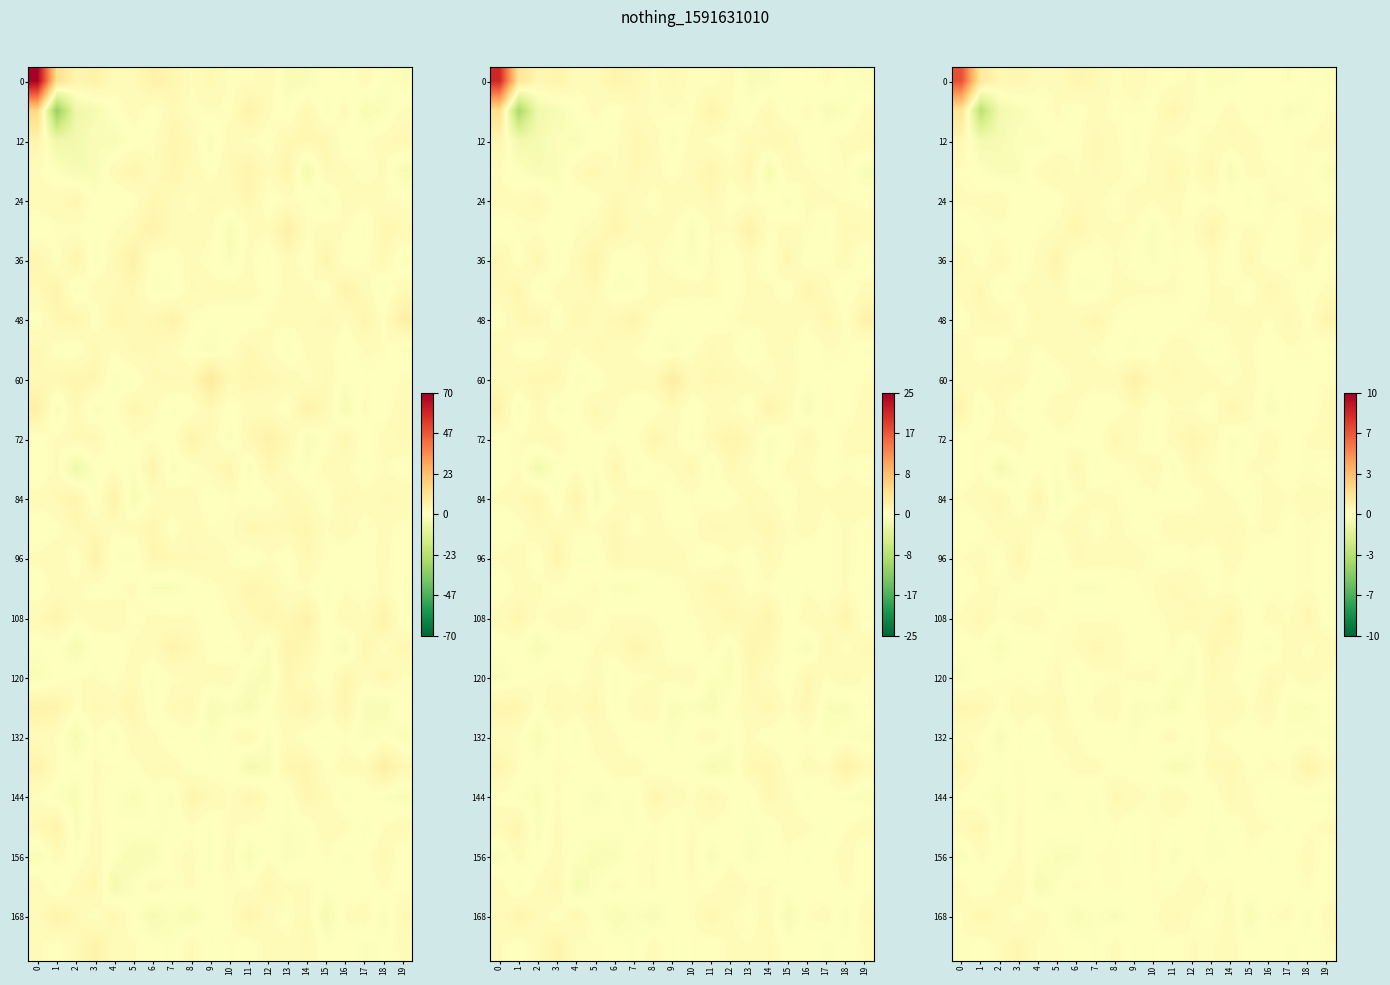

At which label is 0 closest to 3?

1